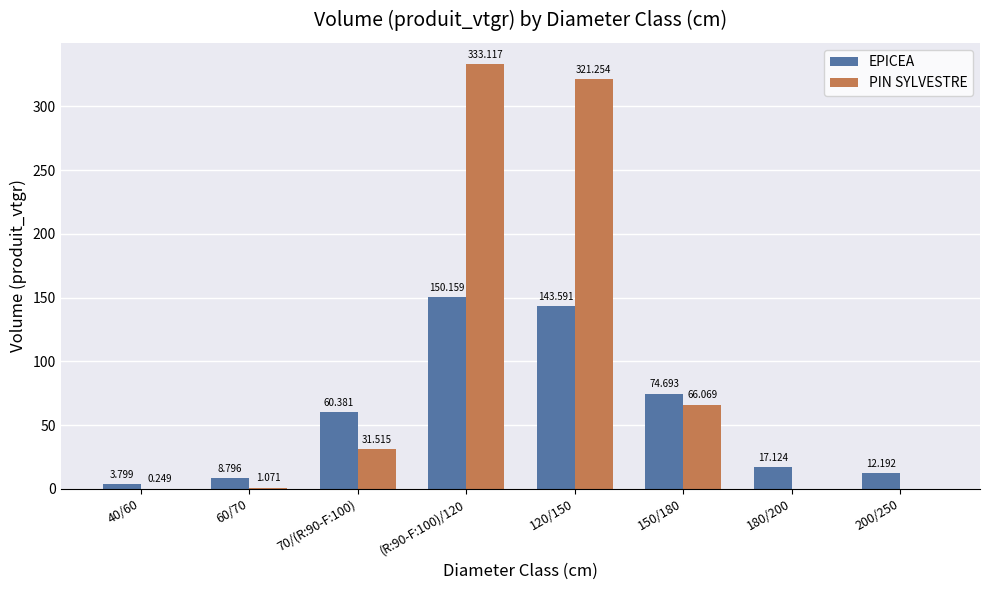

At which label does PIN SYLVESTRE first exceed 31?

70/(R:90-F:100)